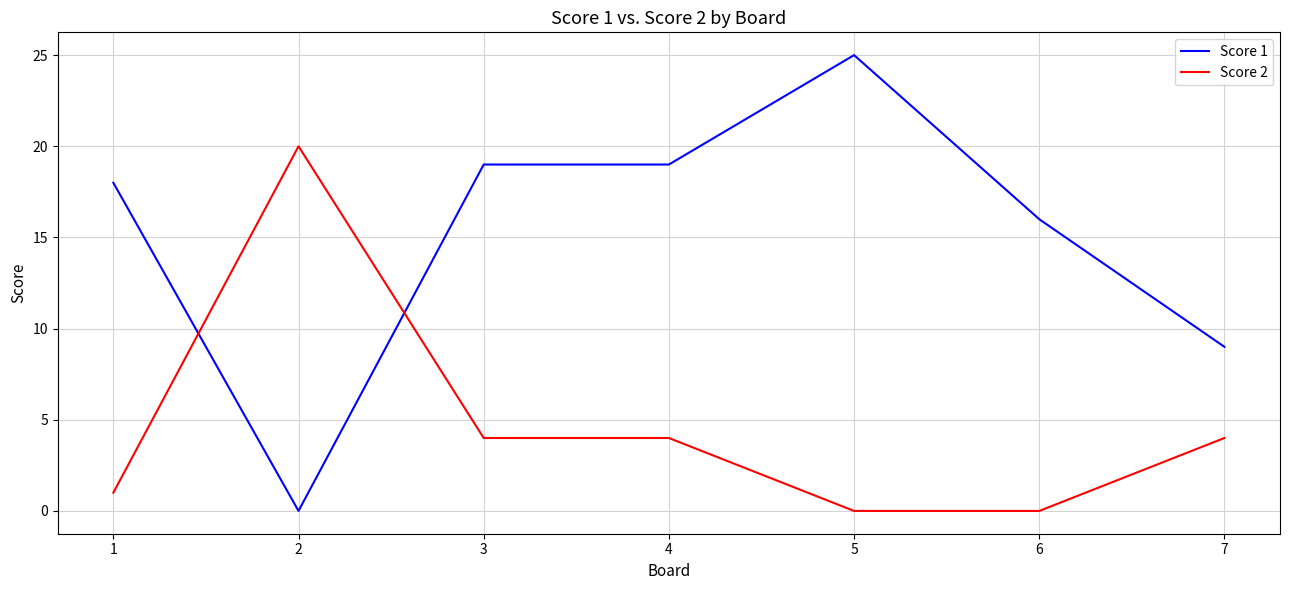

At which category does Score 2 reach its first local peak?

2